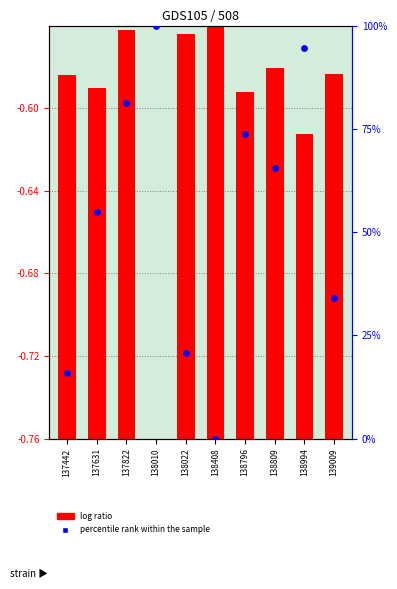

Approximately how many times larger is the value at 137822 compared to 138809?

1.2